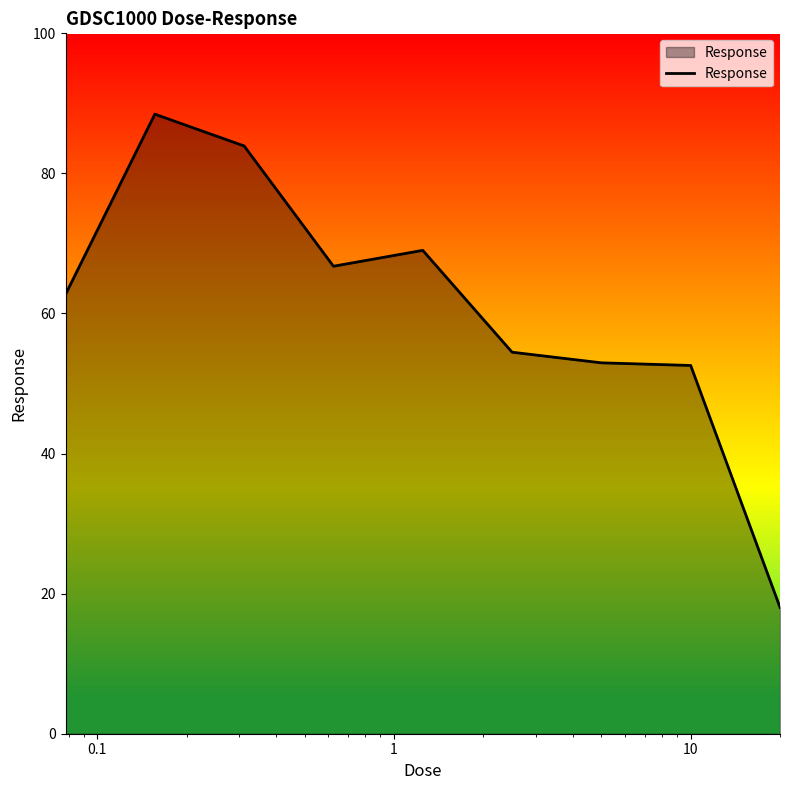

What is the greatest value displayed?

88.5